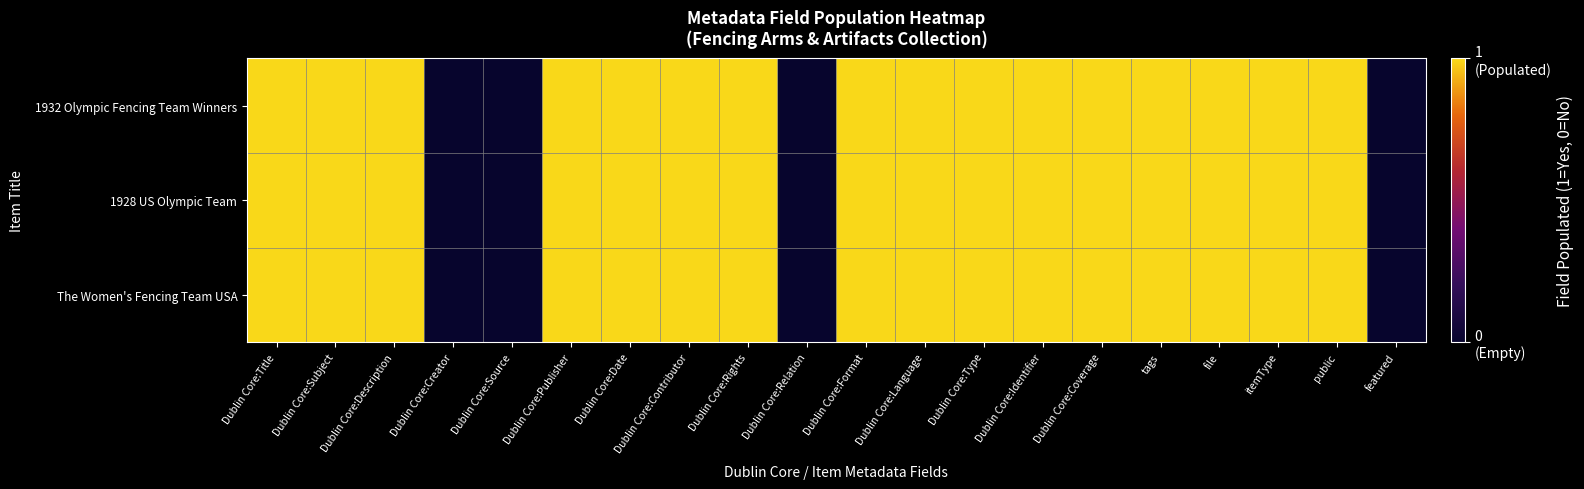

Reading left to right, what are all the values shown in this chart?

1932 Olympic Fencing Team Winners: Dublin Core:Title=1	Dublin Core:Subject=1	Dublin Core:Description=1	Dublin Core:Creator=0	Dublin Core:Source=0	Dublin Core:Publisher=1	Dublin Core:Date=1	Dublin Core:Contributor=1	Dublin Core:Rights=1	Dublin Core:Relation=0	Dublin Core:Format=1	Dublin Core:Language=1	Dublin Core:Type=1	Dublin Core:Identifier=1	Dublin Core:Coverage=1	tags=1	file=1	itemType=1	public=1	featured=0
1928 US Olympic Team: Dublin Core:Title=1	Dublin Core:Subject=1	Dublin Core:Description=1	Dublin Core:Creator=0	Dublin Core:Source=0	Dublin Core:Publisher=1	Dublin Core:Date=1	Dublin Core:Contributor=1	Dublin Core:Rights=1	Dublin Core:Relation=0	Dublin Core:Format=1	Dublin Core:Language=1	Dublin Core:Type=1	Dublin Core:Identifier=1	Dublin Core:Coverage=1	tags=1	file=1	itemType=1	public=1	featured=0
The Women's Fencing Team USA: Dublin Core:Title=1	Dublin Core:Subject=1	Dublin Core:Description=1	Dublin Core:Creator=0	Dublin Core:Source=0	Dublin Core:Publisher=1	Dublin Core:Date=1	Dublin Core:Contributor=1	Dublin Core:Rights=1	Dublin Core:Relation=0	Dublin Core:Format=1	Dublin Core:Language=1	Dublin Core:Type=1	Dublin Core:Identifier=1	Dublin Core:Coverage=1	tags=1	file=1	itemType=1	public=1	featured=0